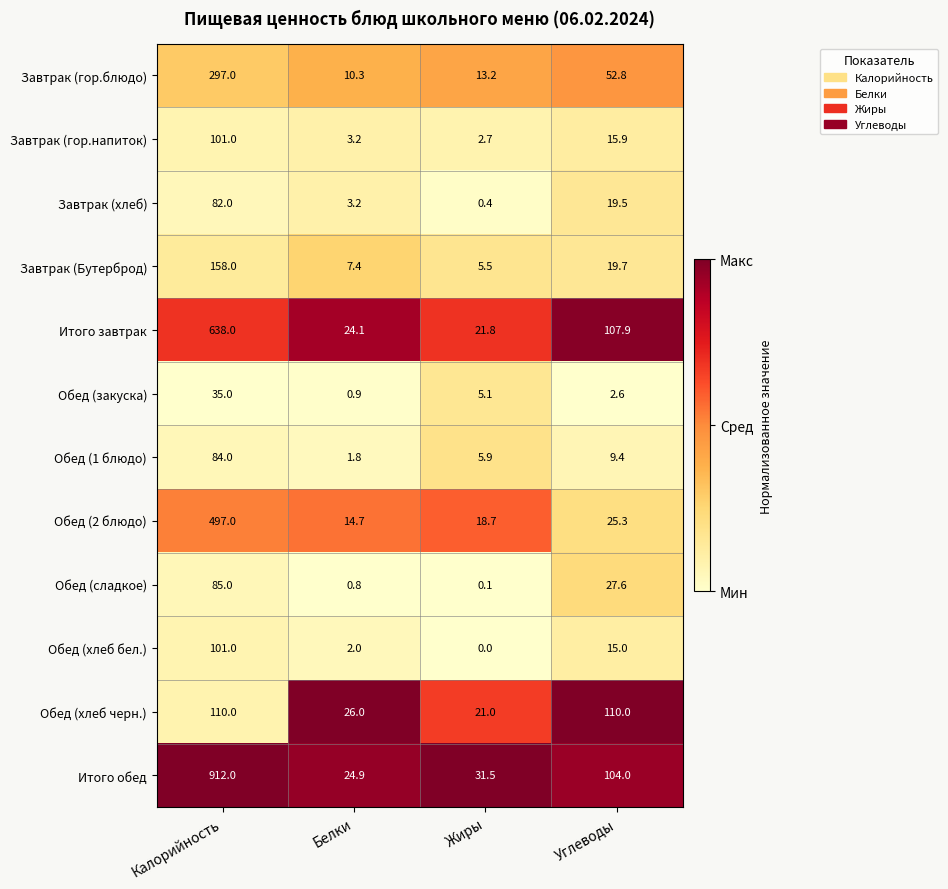

At how many categories does at least one series exceed 0?

4